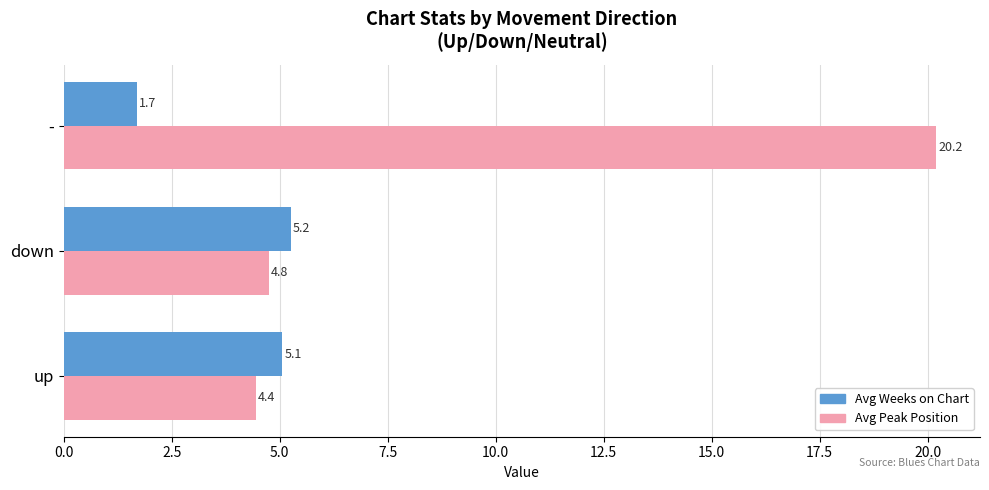

Rank the series by their maximum value, from highest to lowest.

Avg Peak Position, Avg Weeks on Chart